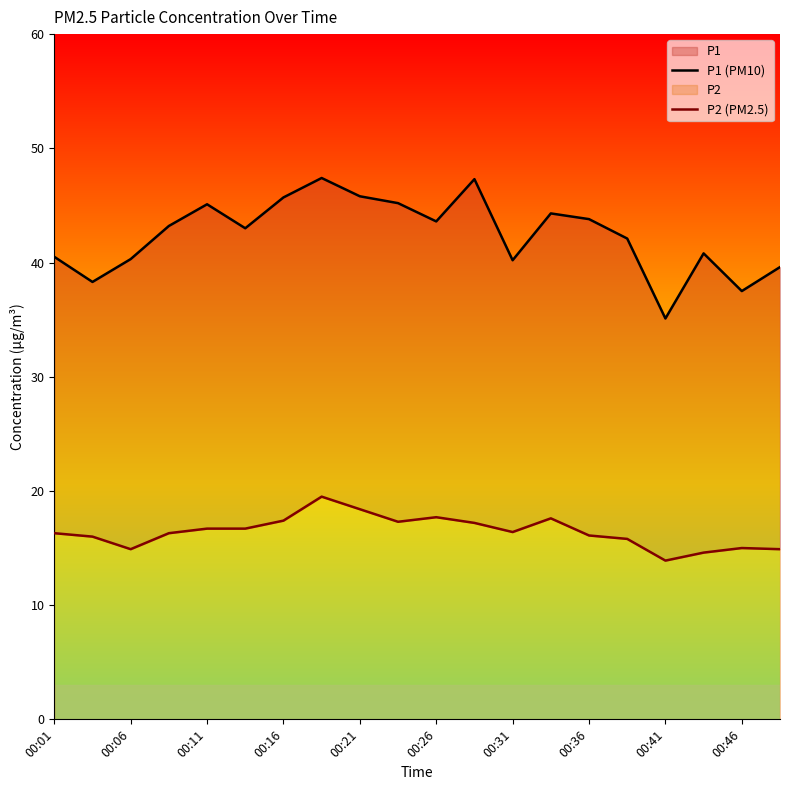

True or false: P1 (PM10) has a value of 42.1 at 15.

True